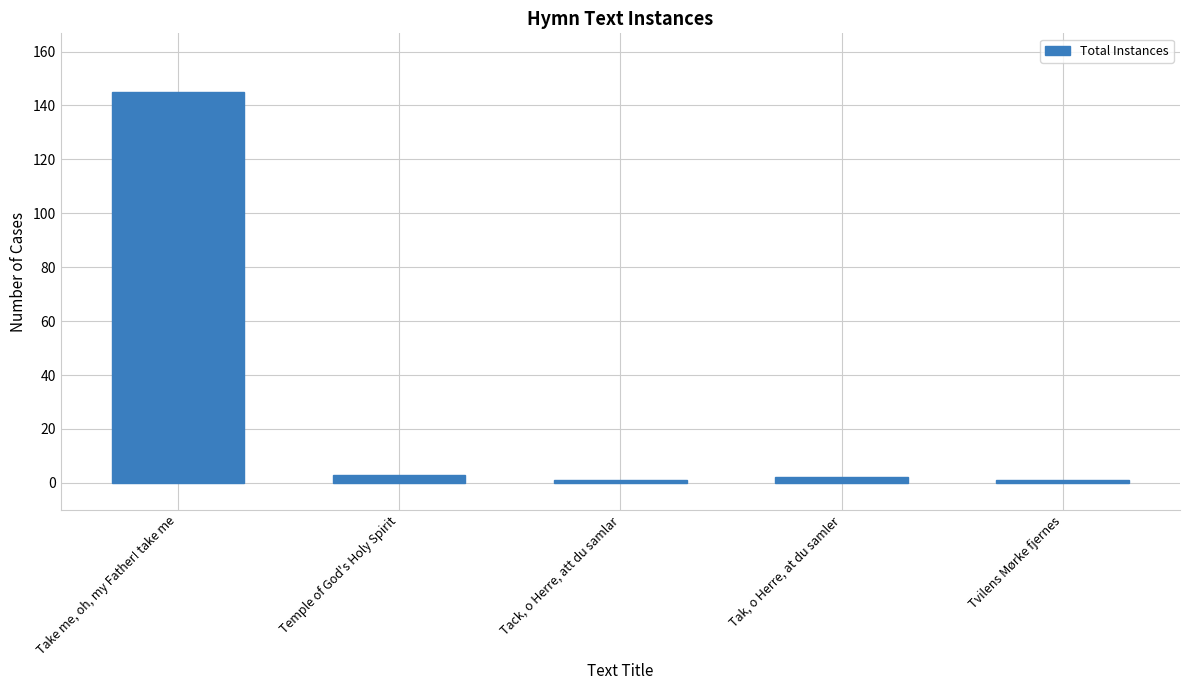

What is the difference between the second highest and minimum values?

2